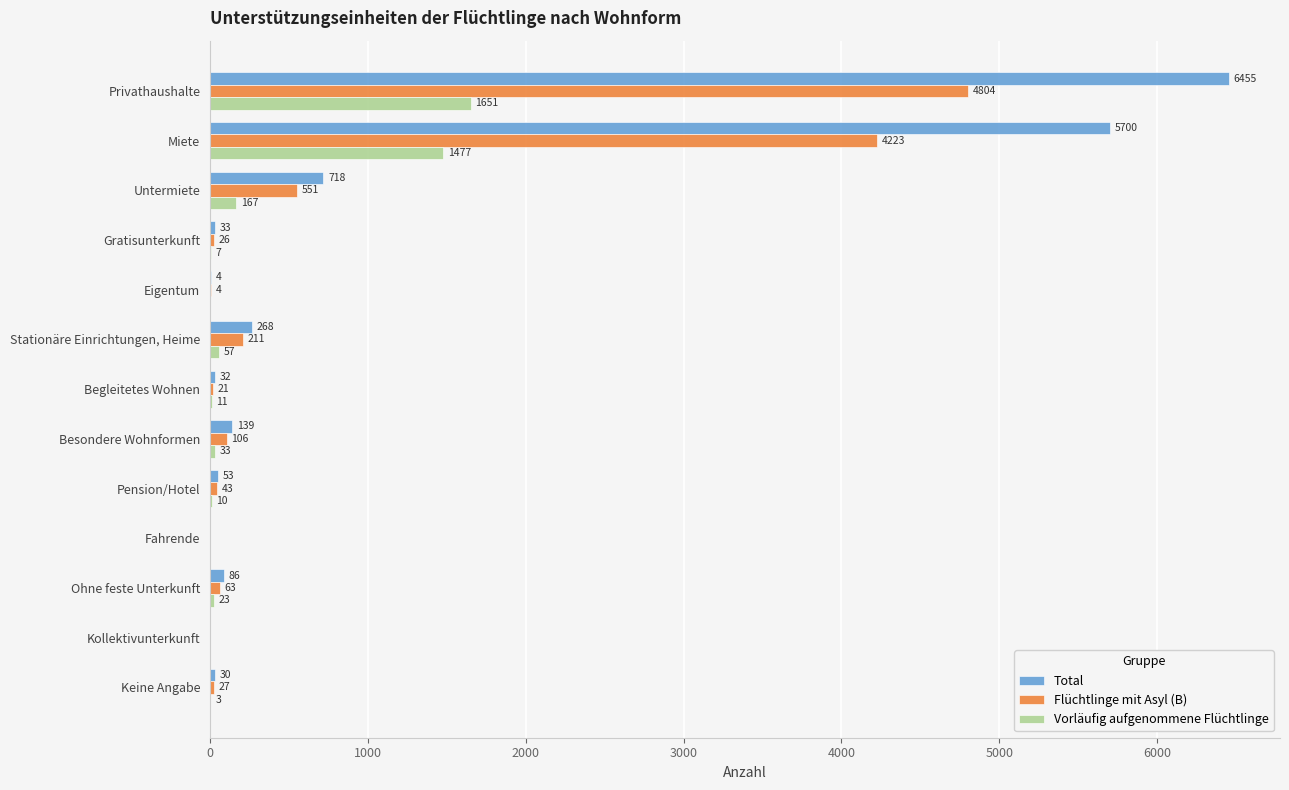

At which category is the sum across all series the highest?

Privathaushalte